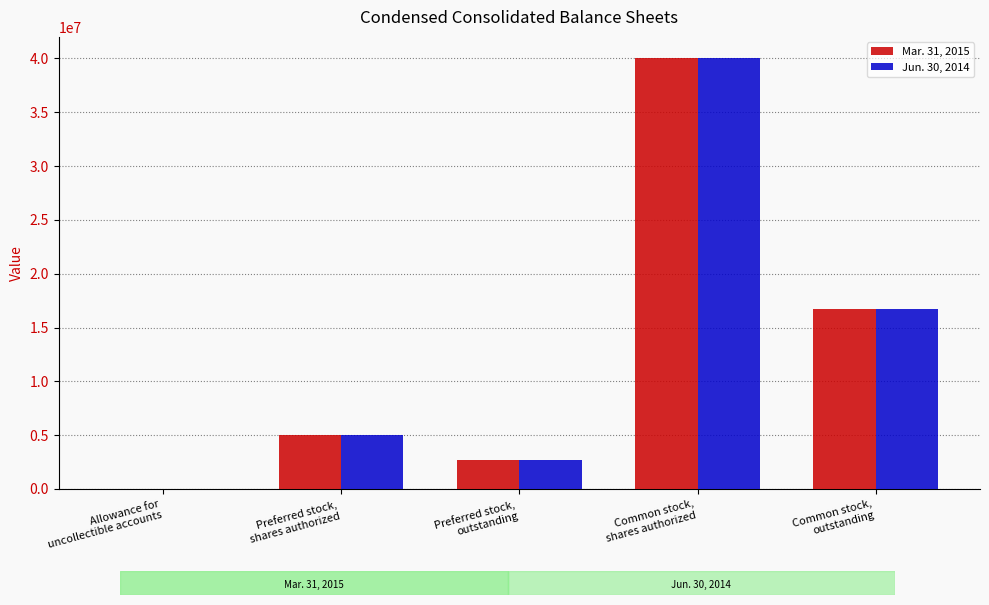

What are all the series names shown in the legend?

Mar. 31, 2015, Jun. 30, 2014